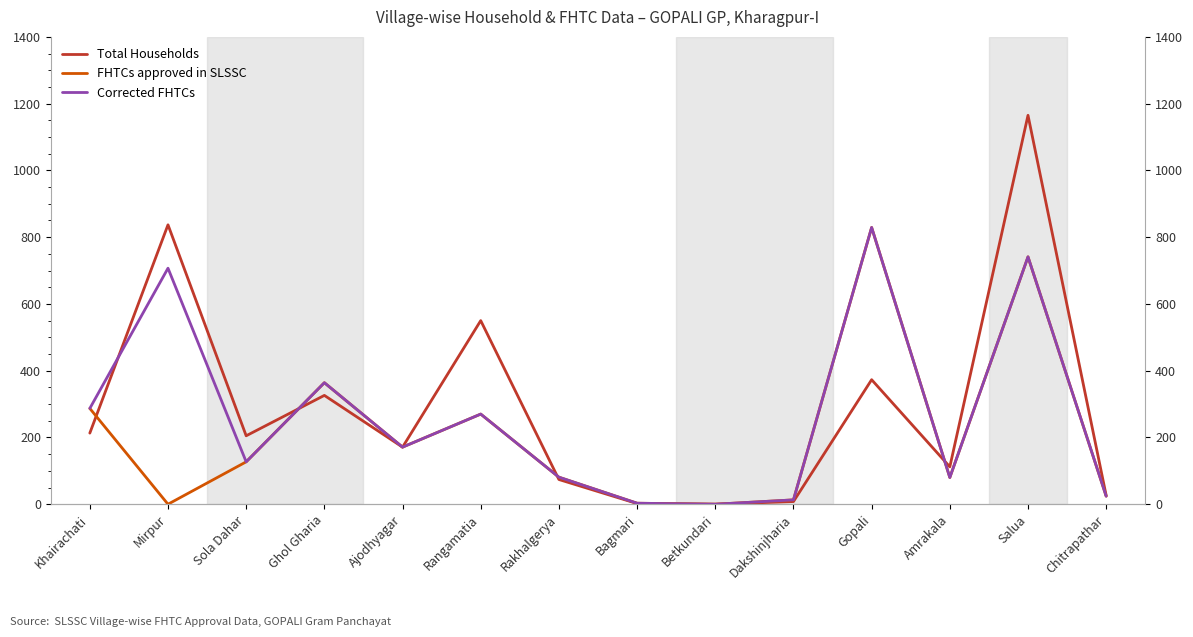

What is the spread (max minus min) of values at Gopali?

456